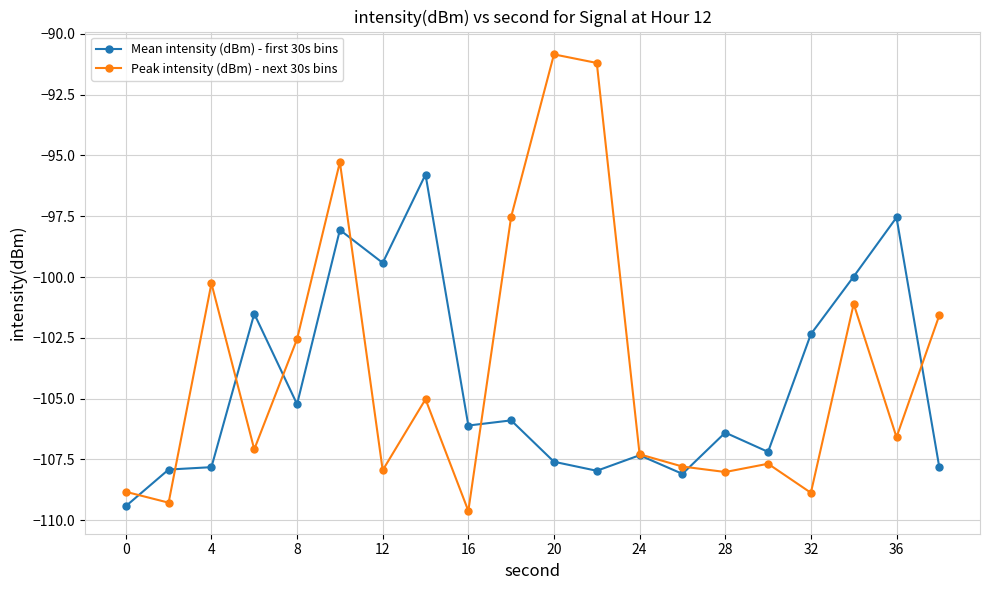

True or false: Mean intensity (dBm) - first 30s bins and Peak intensity (dBm) - next 30s bins cross at least once.

True